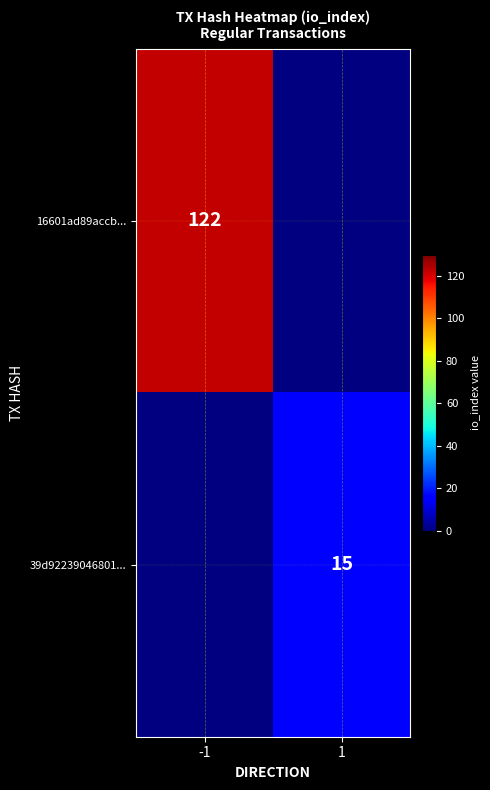

Is it true that 39d92239046801... equals 20 at 1?

False